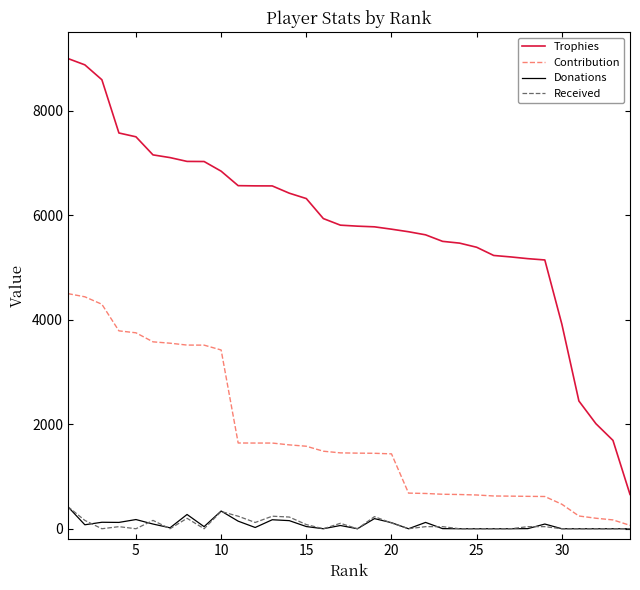

Which series has the widest spread of values?

Trophies